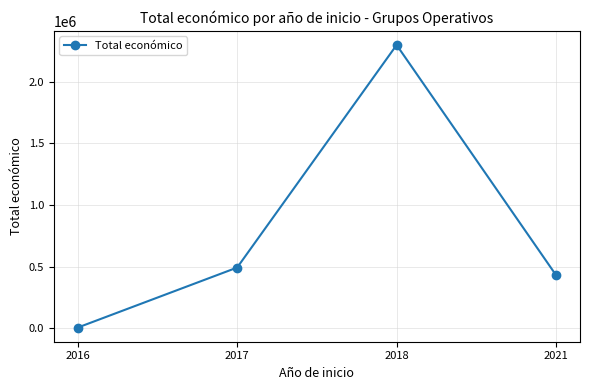

At which category does the data reach its first local peak?

2018